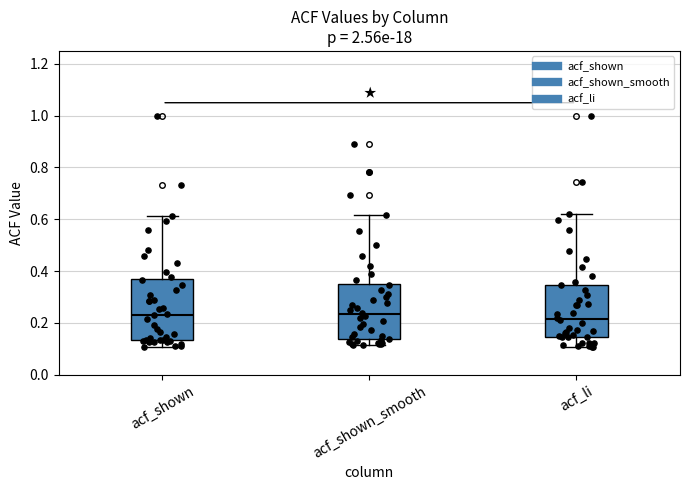

Reading left to right, read every box against the y-axis: the position of its median line, the range the box covers, and the ends of its whiskers. The values are not printed on the chart, so give them approximately, as read against the axis.

acf_shown: median 0.24, box 0.14 to 0.36, whiskers 0.10 to 0.62
acf_shown_smooth: median 0.24, box 0.14 to 0.36, whiskers 0.12 to 0.62
acf_li: median 0.22, box 0.14 to 0.34, whiskers 0.10 to 0.62